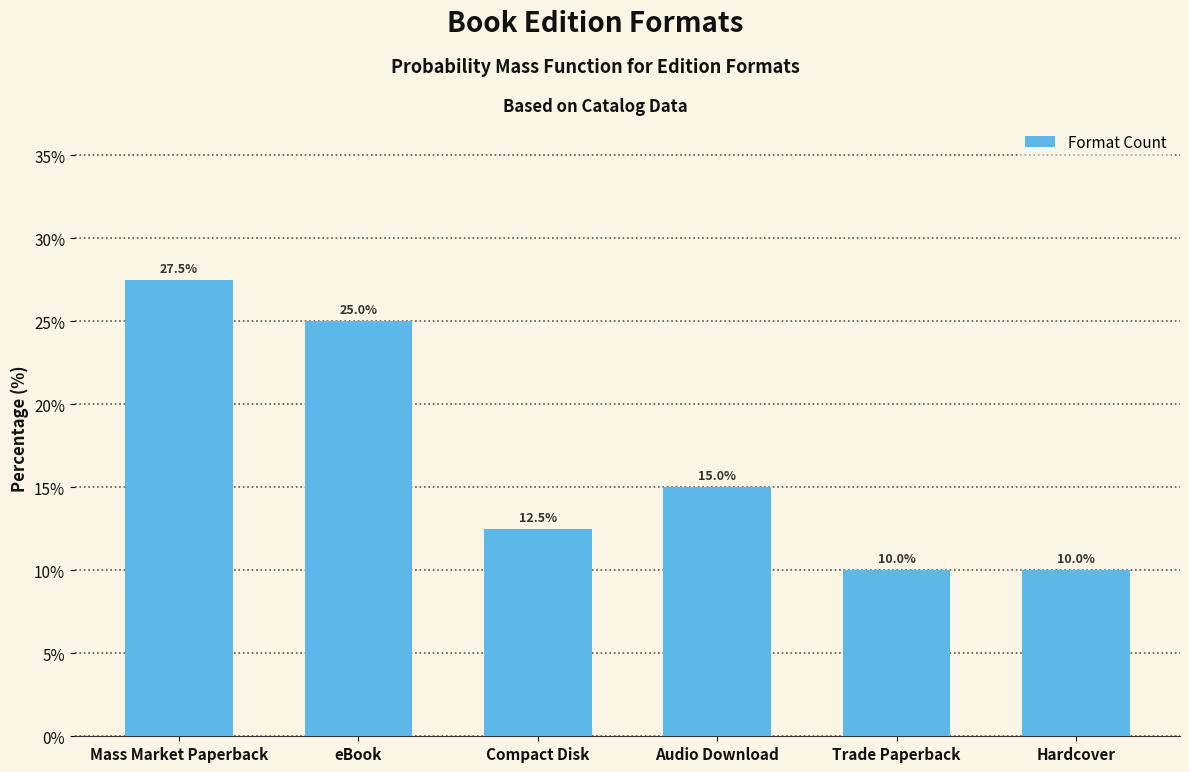

Reading left to right, what are all the values shown in this chart?

Mass Market Paperback=27.5	eBook=25.0	Compact Disk=12.5	Audio Download=15.0	Trade Paperback=10.0	Hardcover=10.0